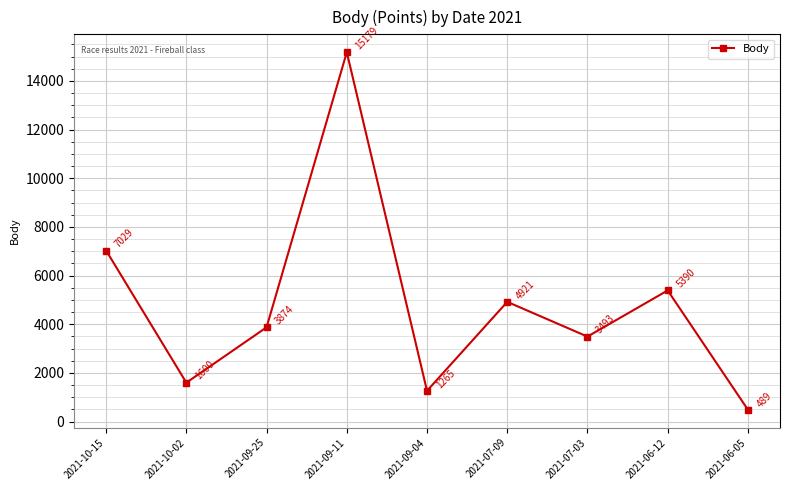

True or false: there are more than 0 points higher than both neighbors.

True